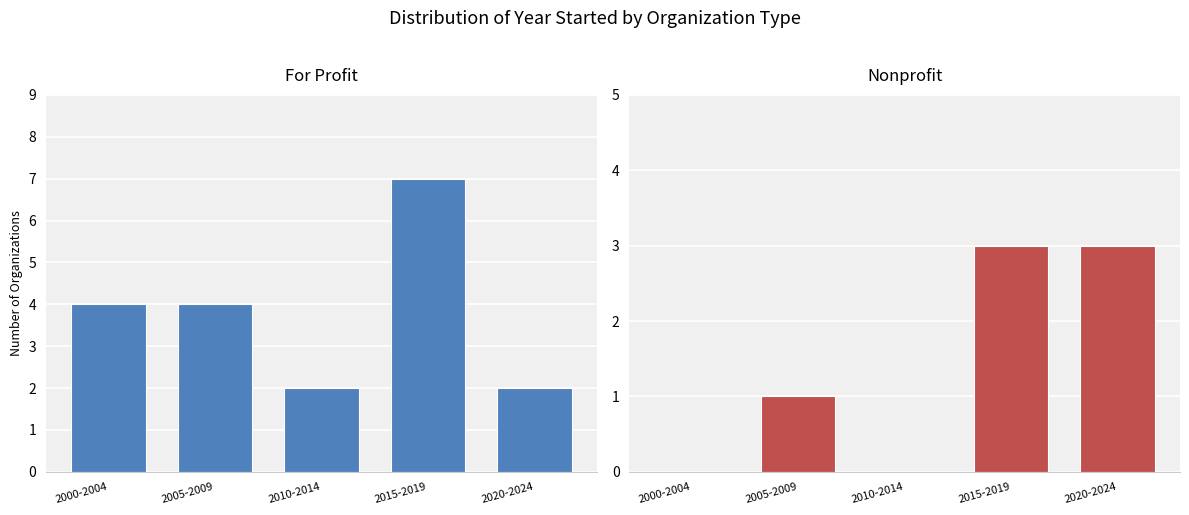

At how many categories does at least one series exceed 6?

1